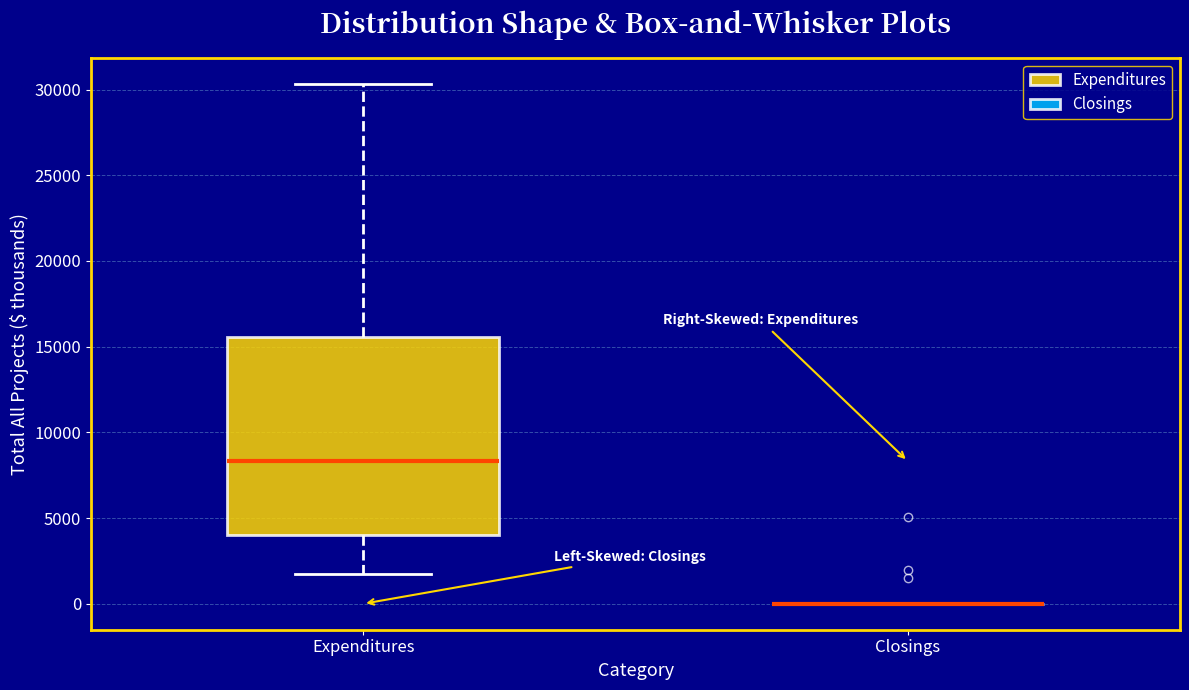

Where does the upper whisker of the box for Expenditures end on the y-axis? The values are not printed on the chart, so give them approximately, as read against the axis.

30500